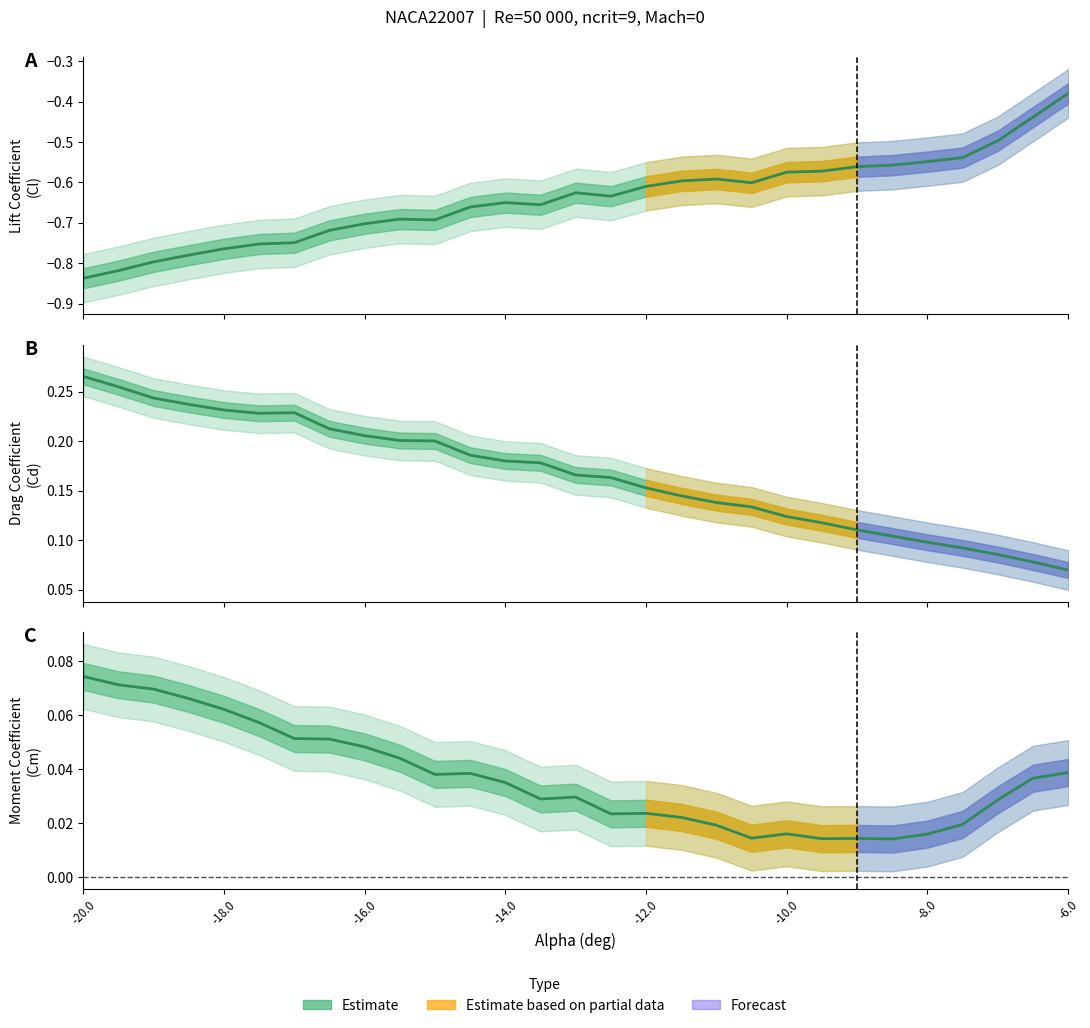

Does the chart have visible grid lines?

No